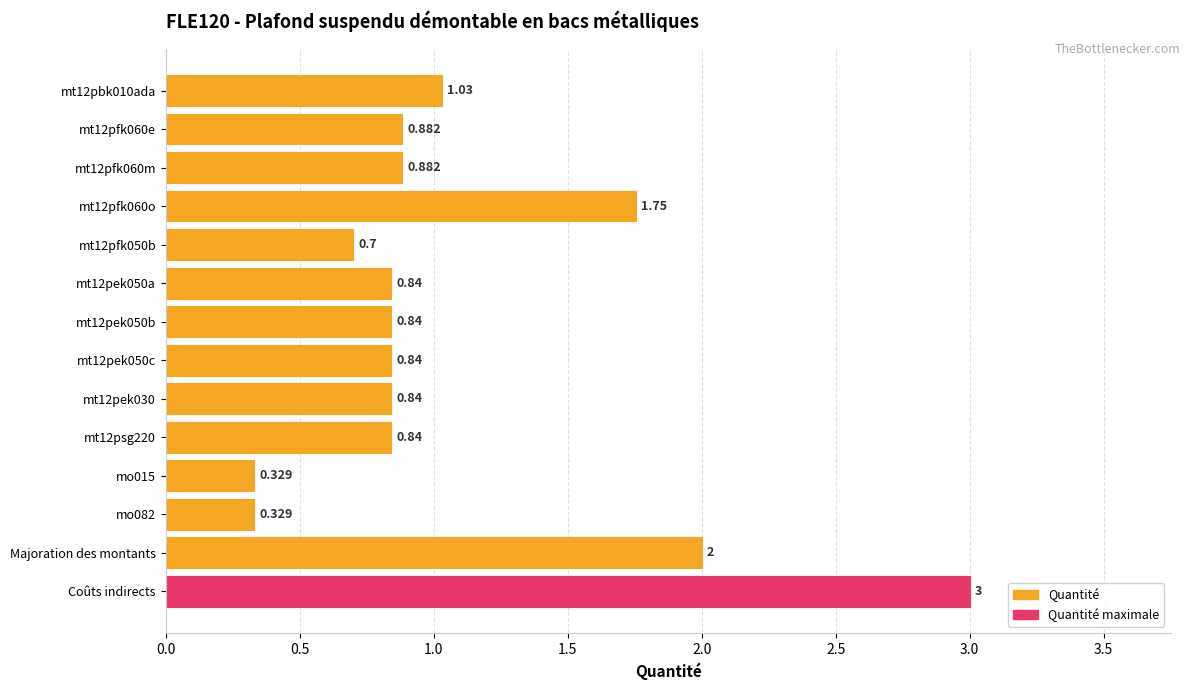

At which category does the chart reach its peak across all series?

Coûts indirects